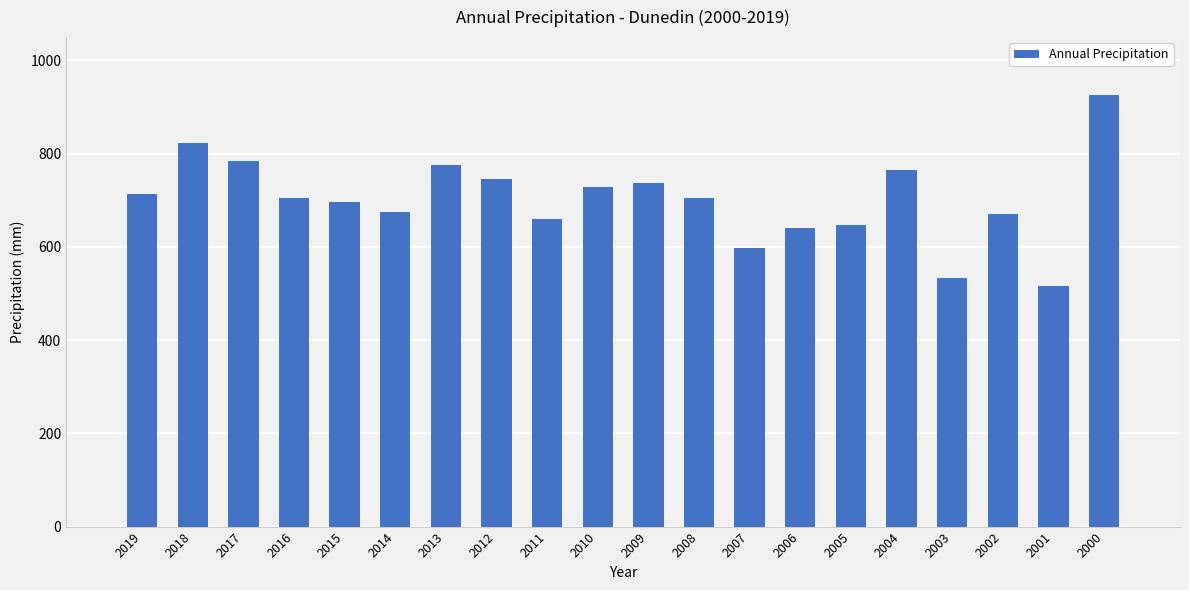

What is the sum of all values?

14040.4